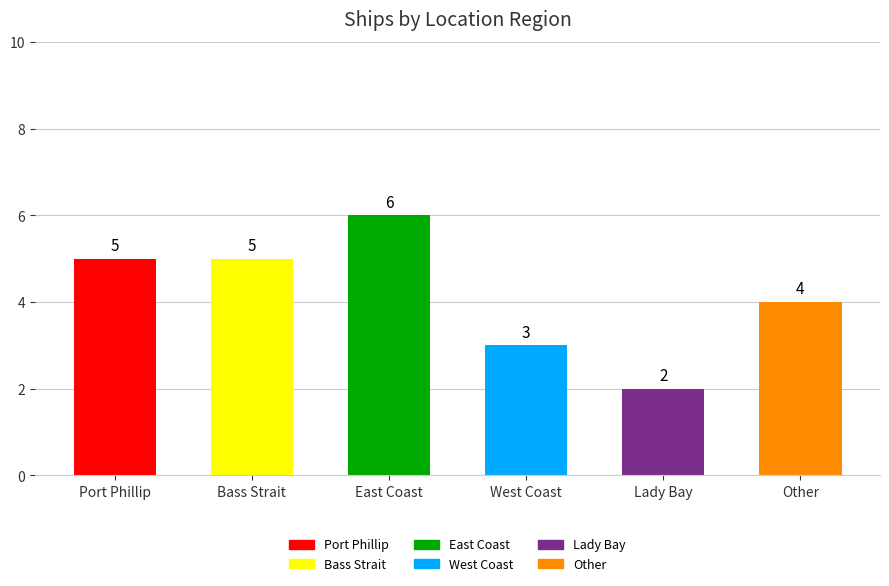

What is the change in value from West Coast to Other?

+1